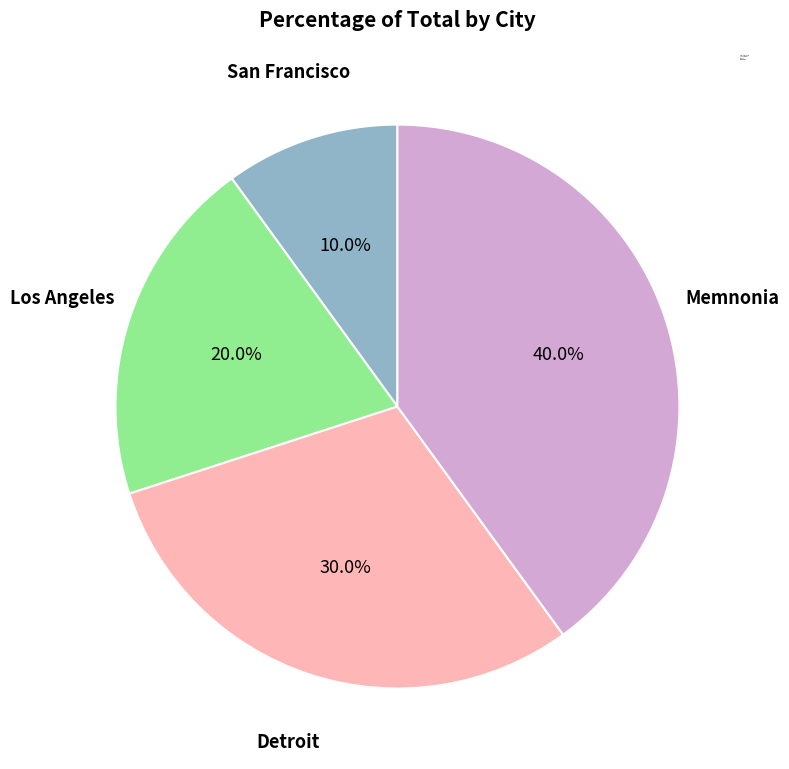

To the nearest percent, what is the average slice percentage?

25%